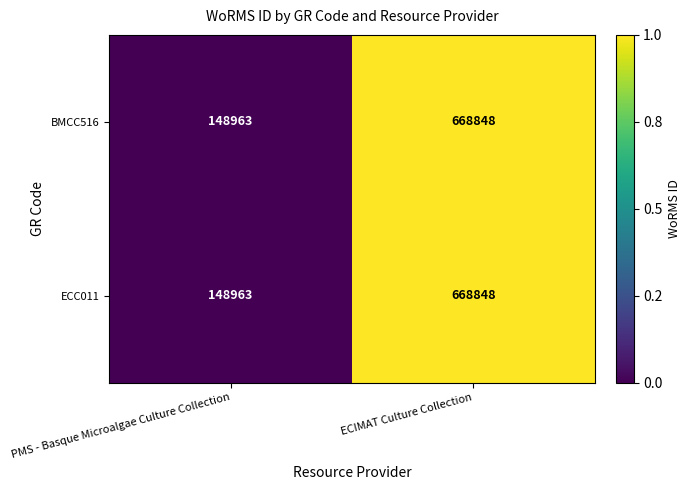

At which category is the sum across all series the highest?

ECIMAT Culture Collection